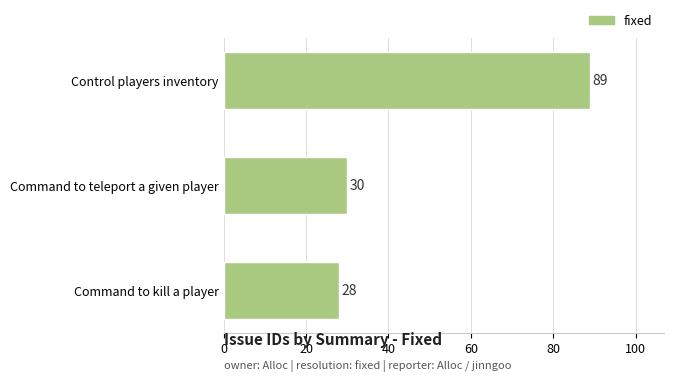

What is the minimum value shown in the chart?

28